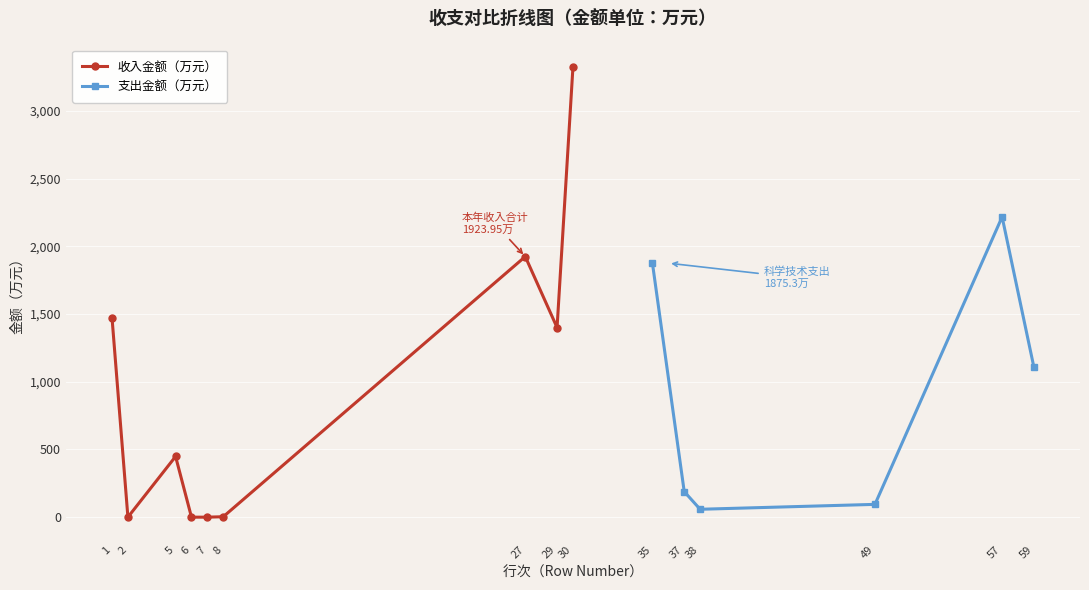

Count the number of values greater than 448.

5